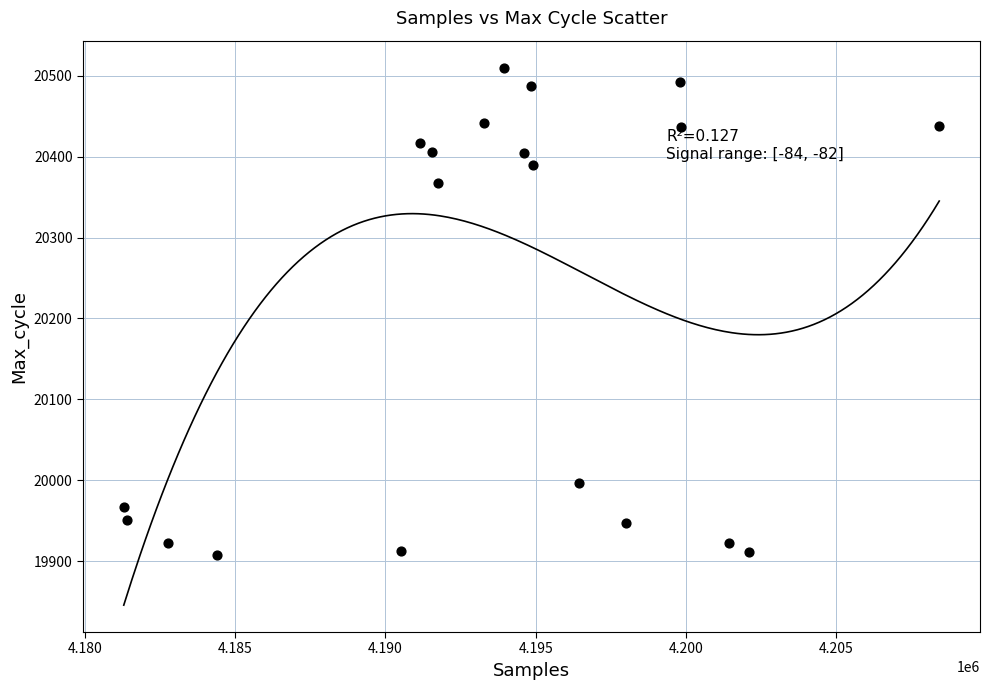

What is the range of X values (max minus min)?

27135